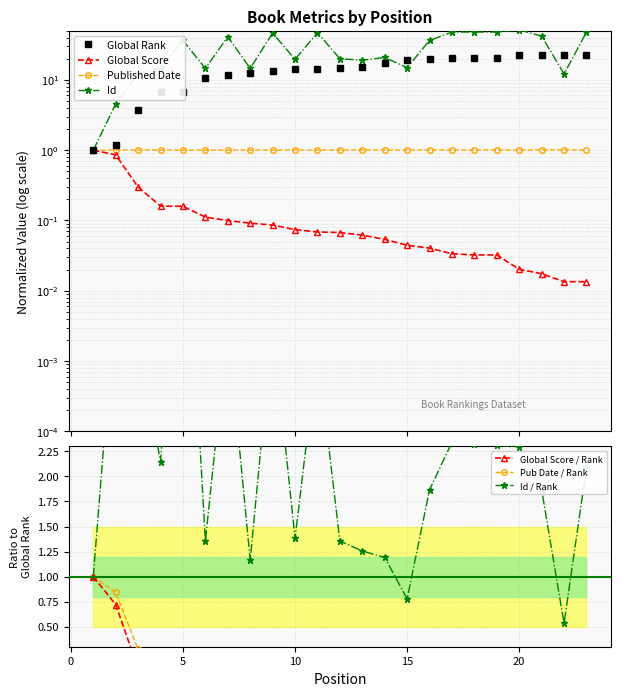

What is the difference between the second highest and second lowest values in the Global Score series?

0.8